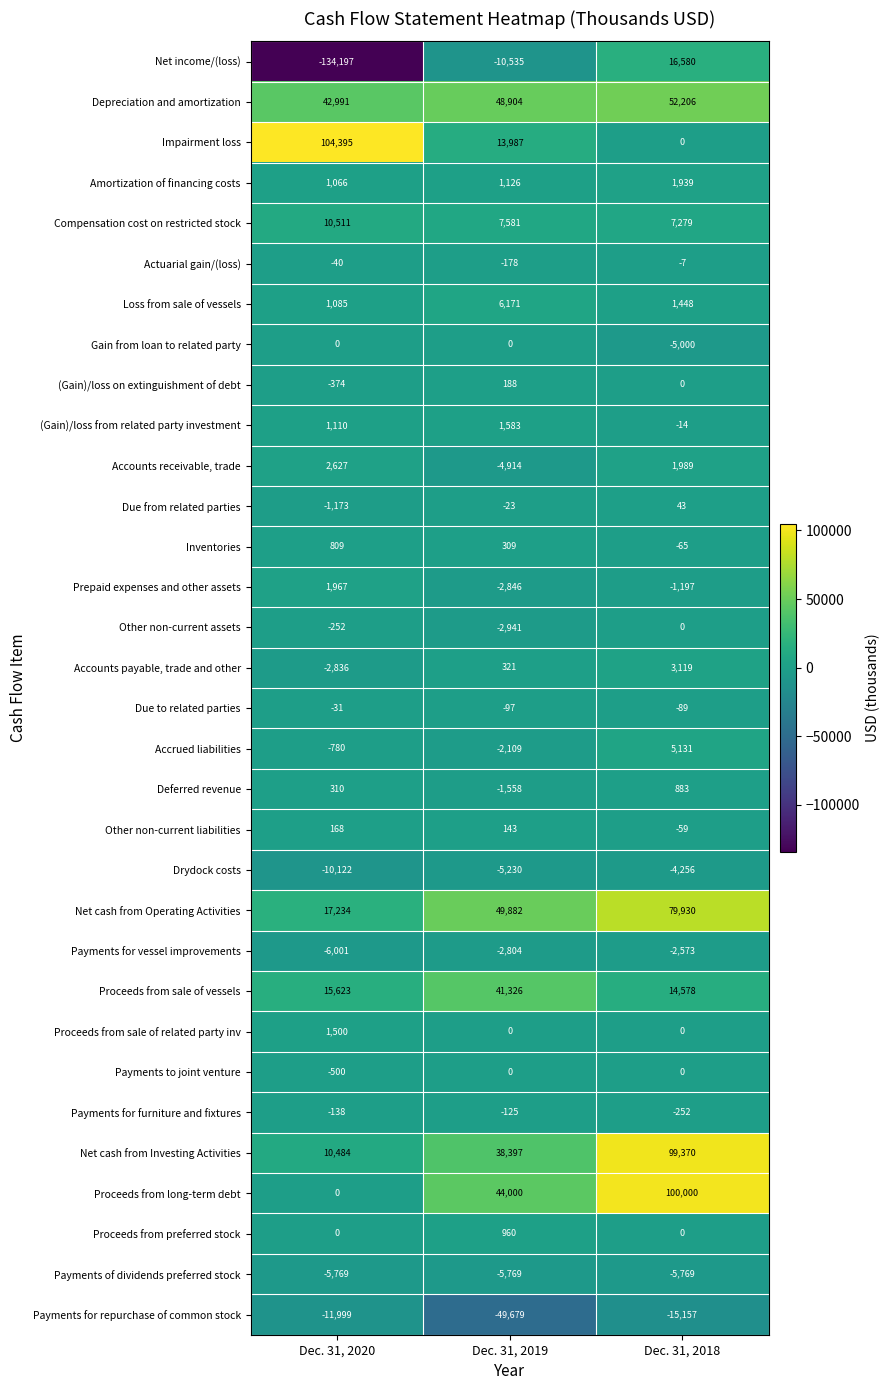

What is the difference between the maximum and minimum values in the Amortization of financing costs series?

873